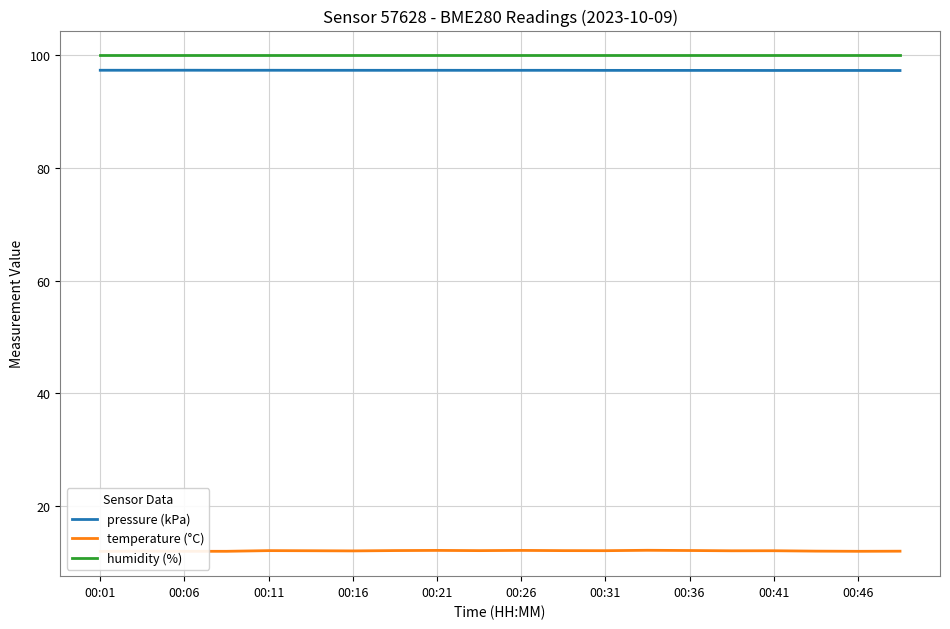

What is the highest value of the pressure (kPa) series?

97.4